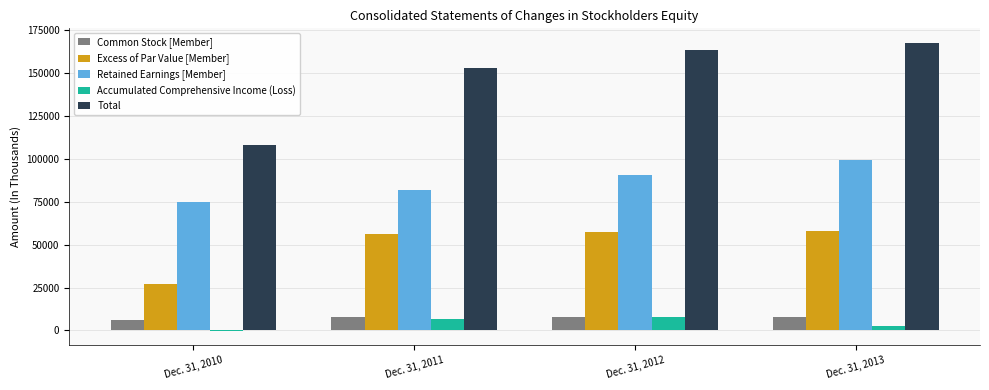

Which series has the largest total across all categories?

Total